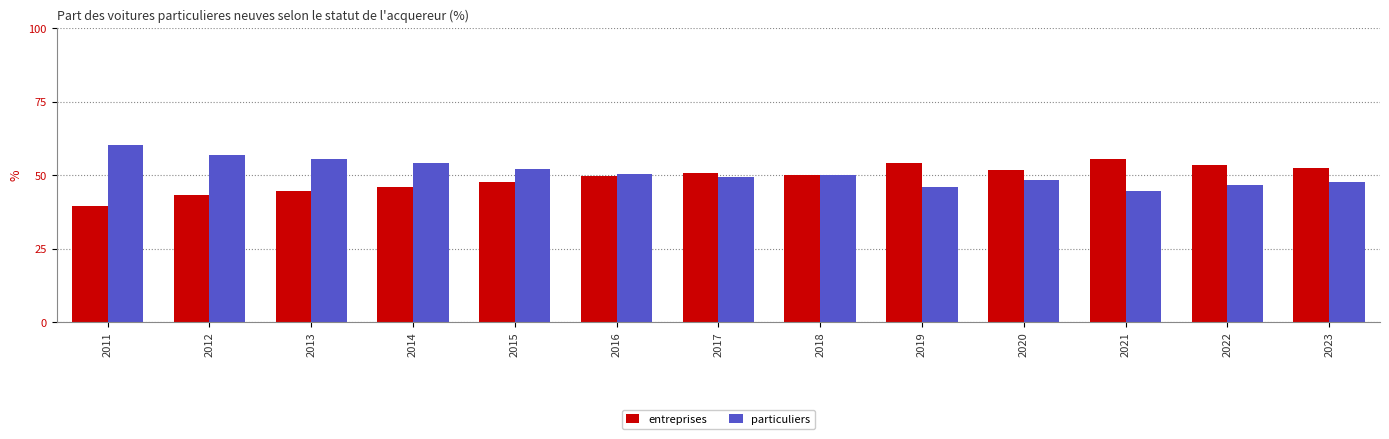

Is the value of entreprises at 2014 greater than the value of particuliers at 2011?

No